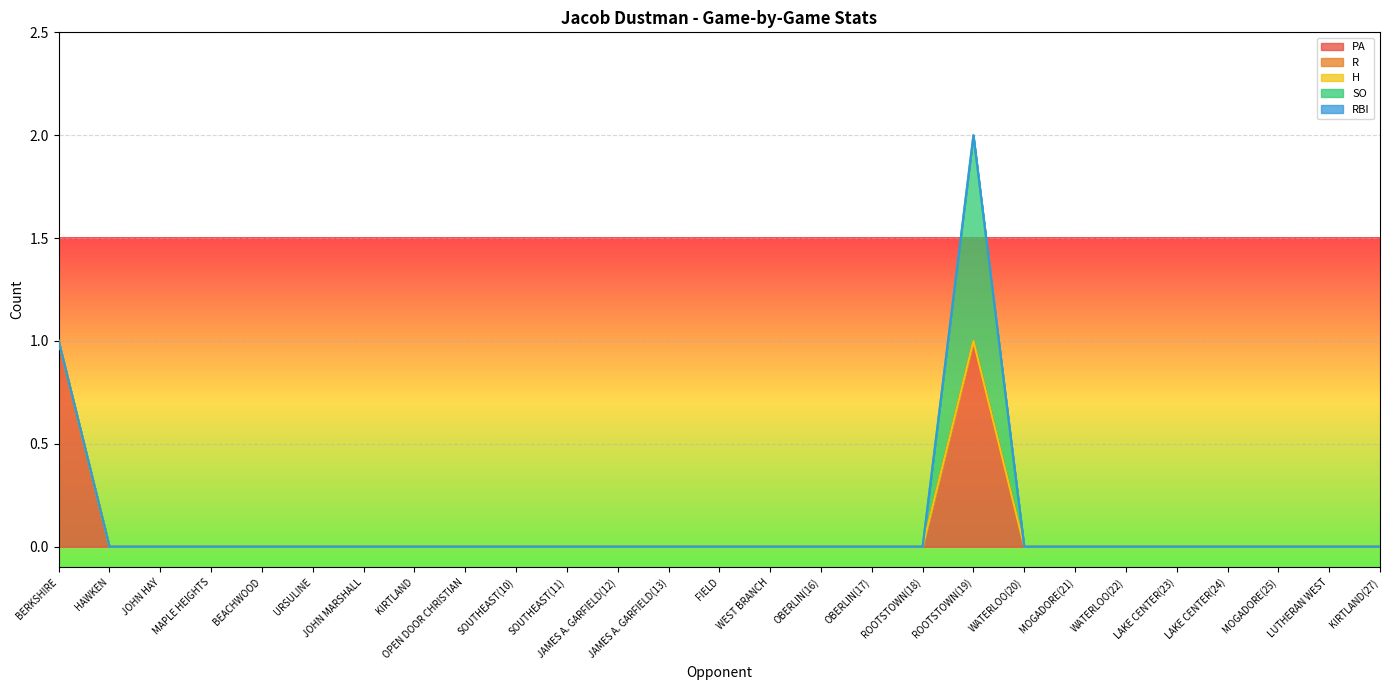

At which category is the sum across all series the highest?

ROOTSTOWN(19)